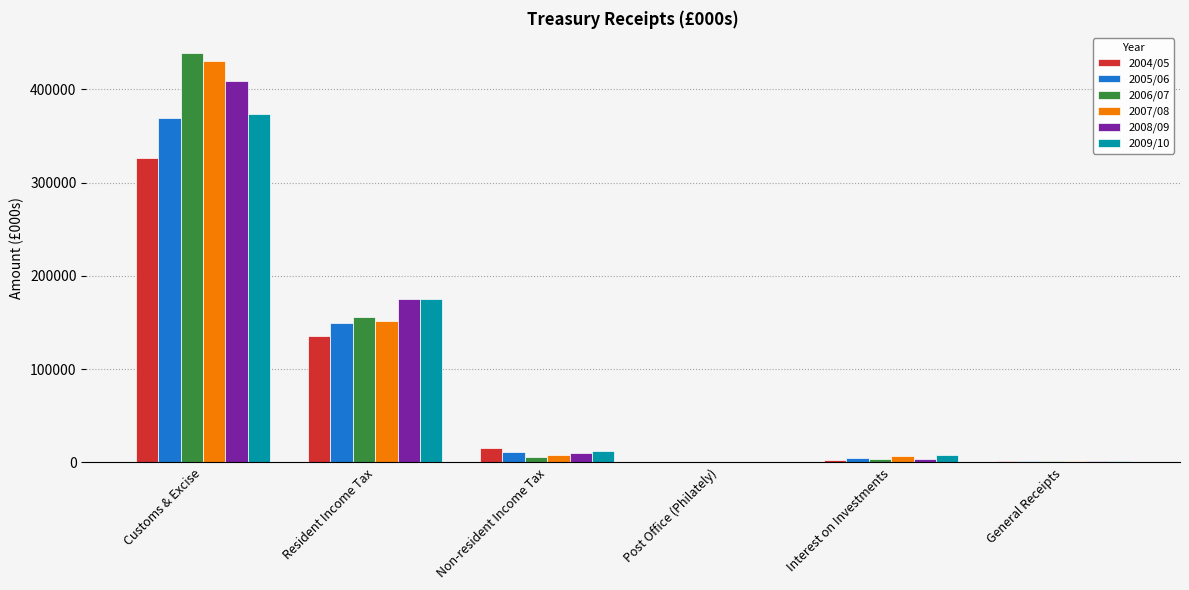

Is the value of 2004/05 at Non-resident Income Tax greater than the value of 2005/06 at Resident Income Tax?

No